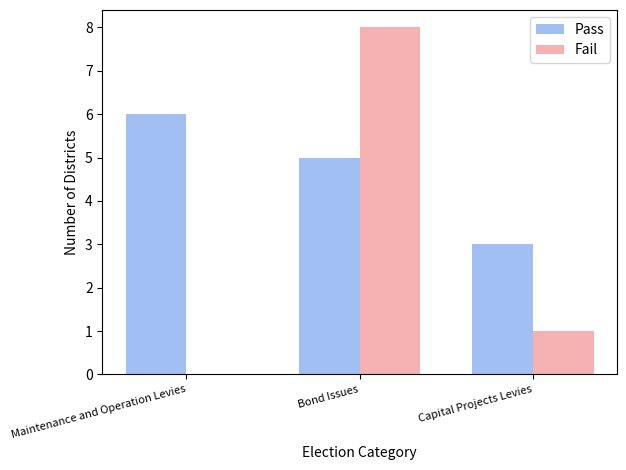

Read the Pass value at Capital Projects Levies.

3